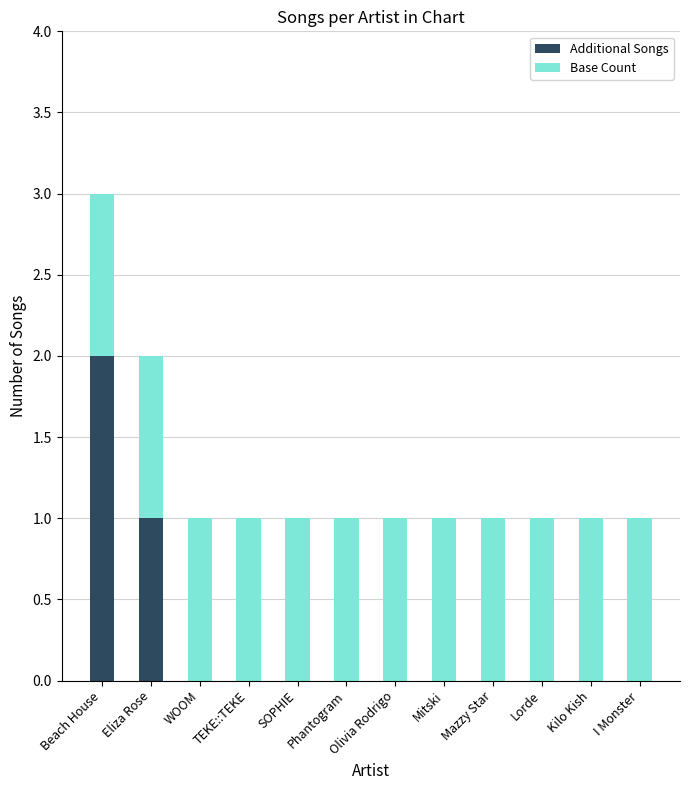

At which label does Additional Songs reach its peak?

Beach House